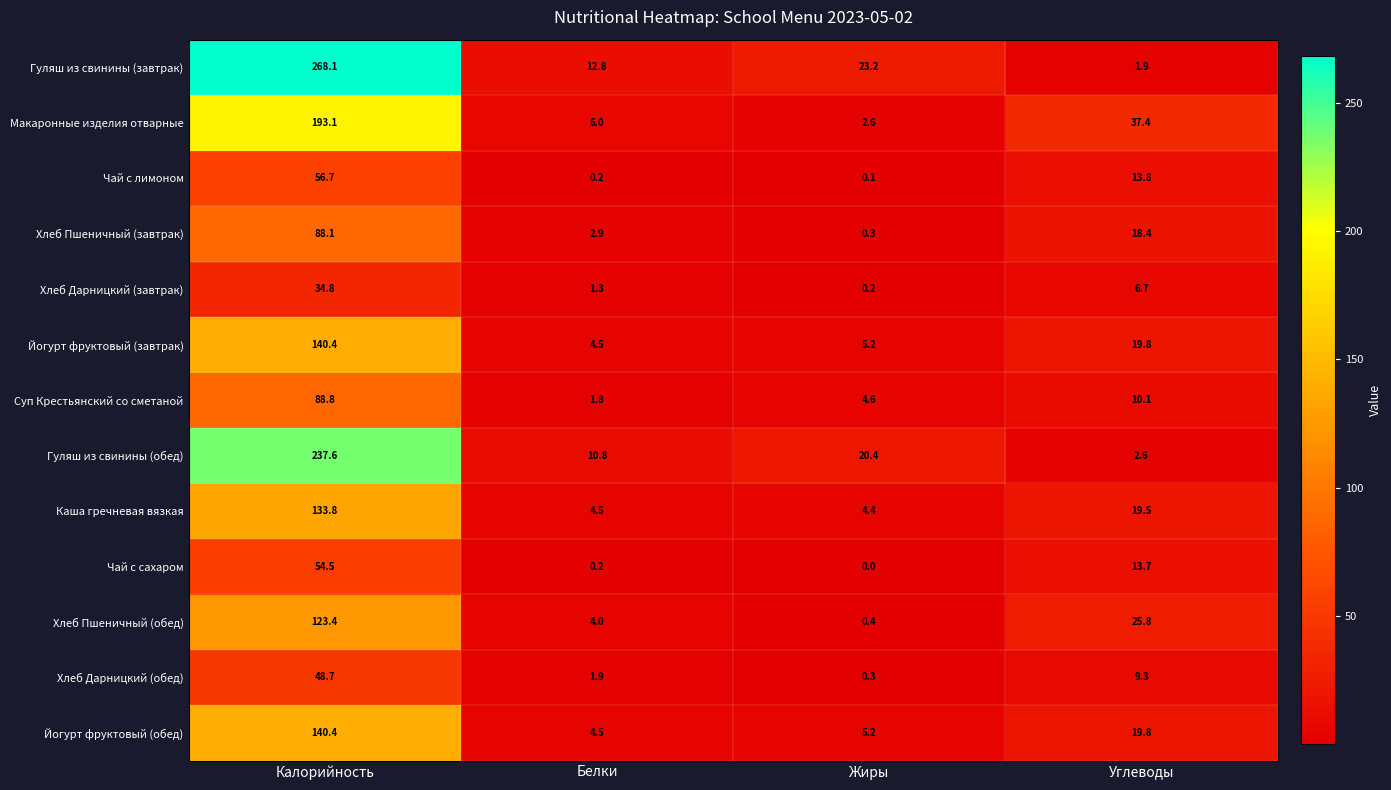

What is the greatest value displayed?

268.1